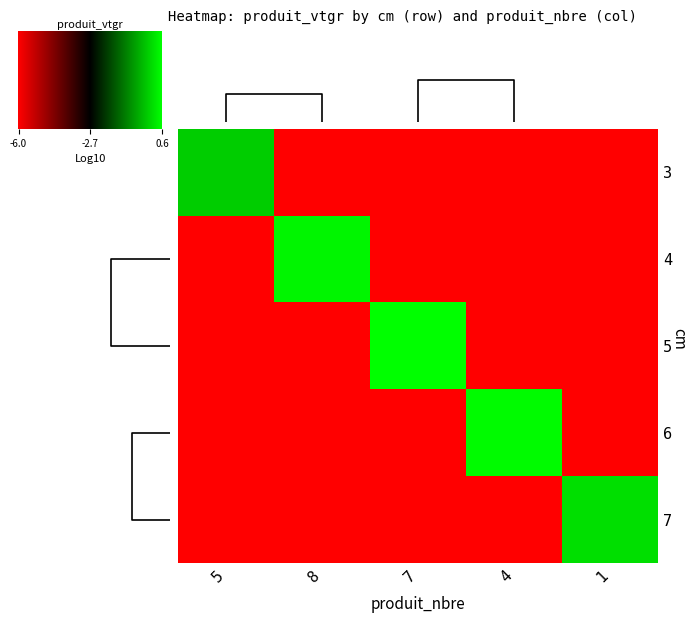

How many values in 7 are above zero?

1